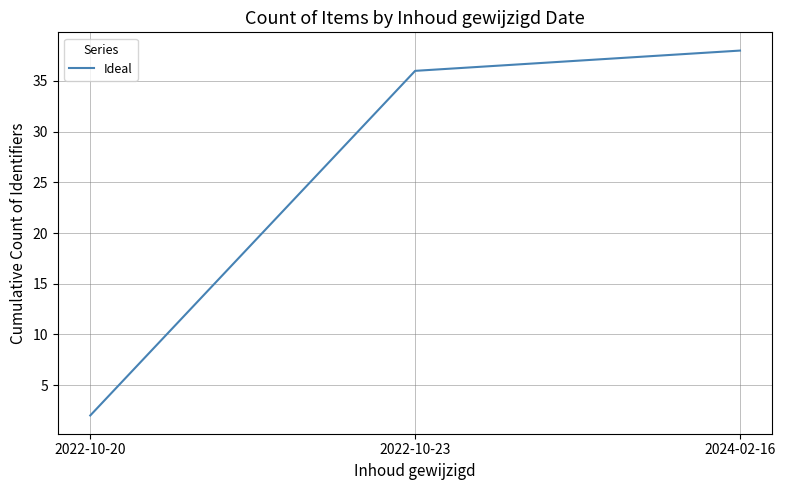

Rank the categories by value from highest to lowest.

2024-02-16, 2022-10-23, 2022-10-20